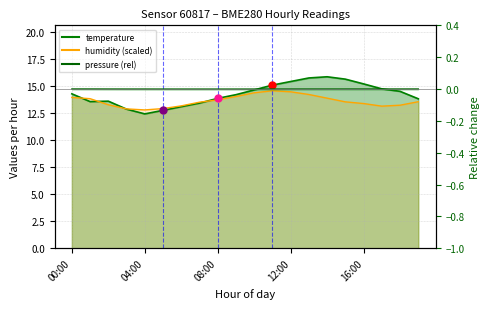

Which series has the largest total across all categories?

temperature_line